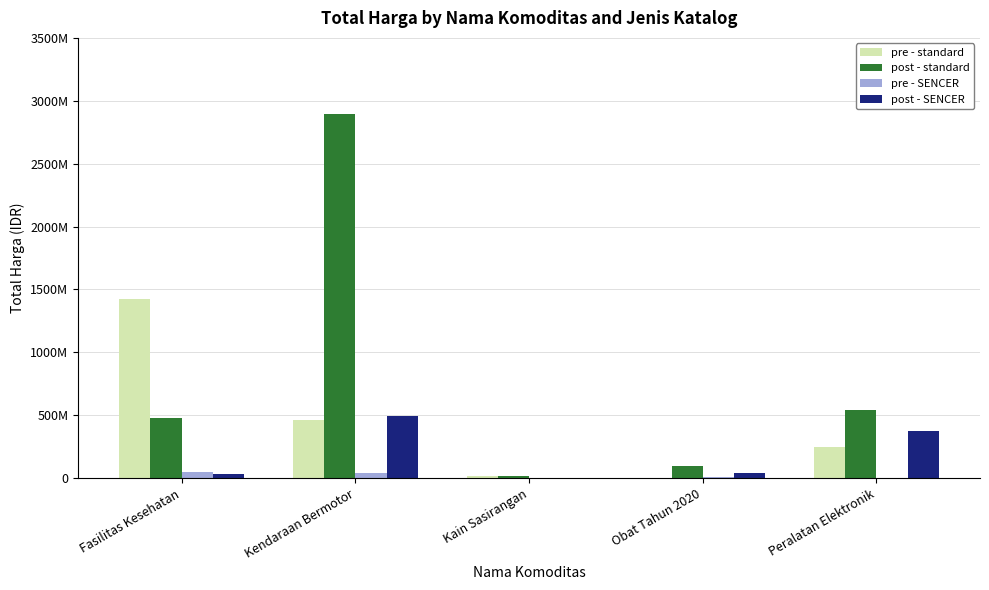

What are all the series names shown in the legend?

pre - standard, post - standard, pre - SENCER, post - SENCER